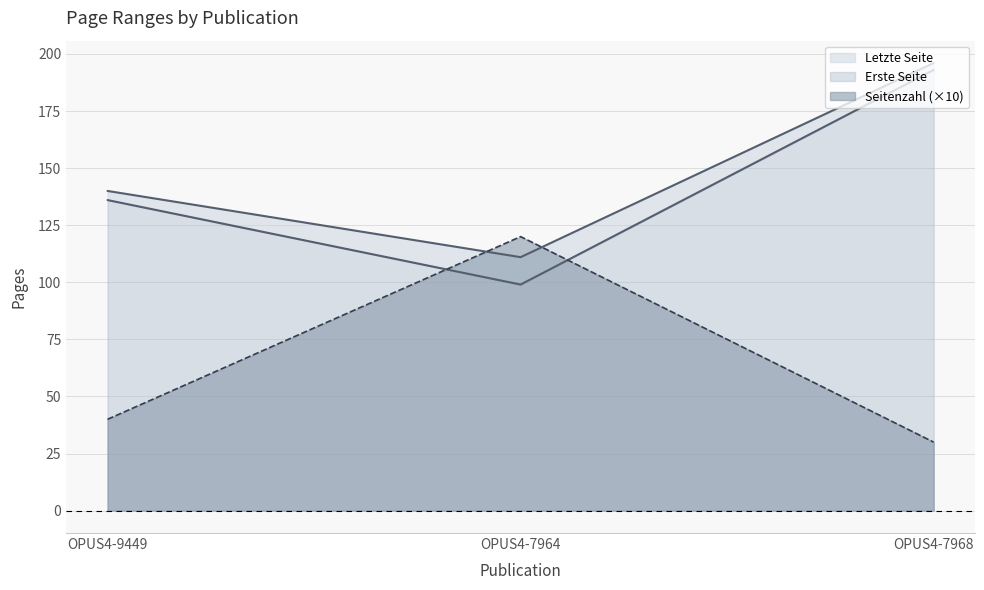

List the labels in order of Letzte Seite value, largest first.

OPUS4-7968, OPUS4-9449, OPUS4-7964